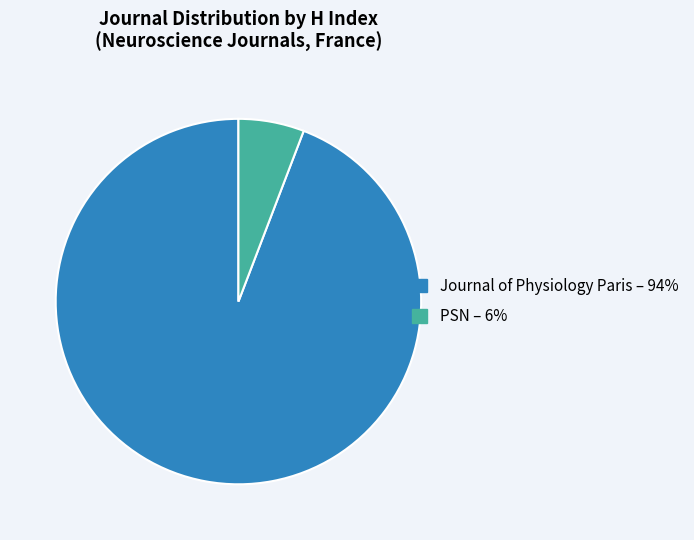

Which category has the smallest portion of the pie?

PSN